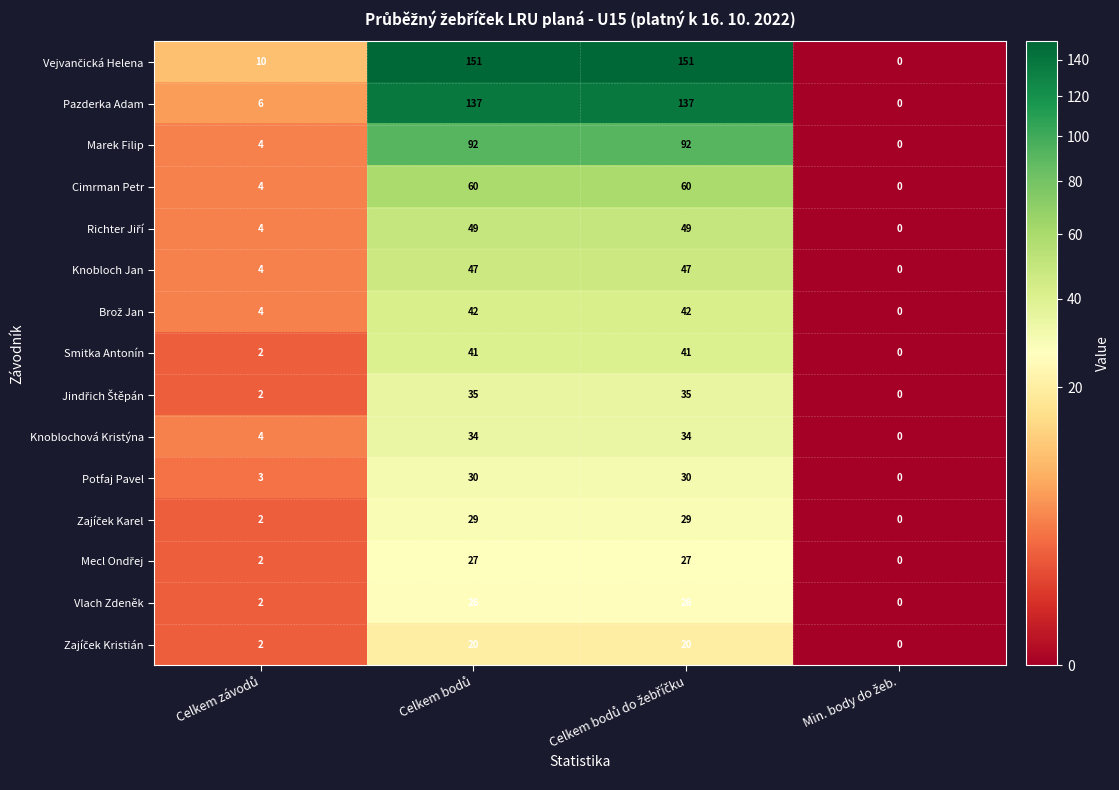

What is the greatest value displayed?

151